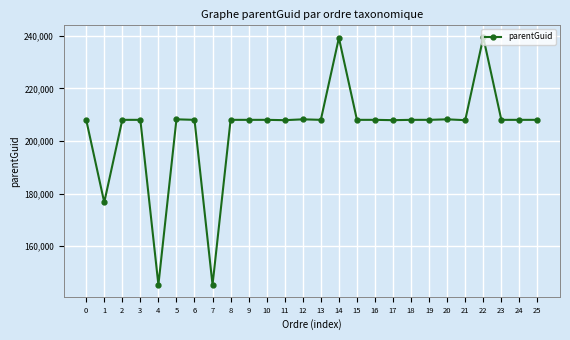

The value at 15 is 90623. True or false?

False